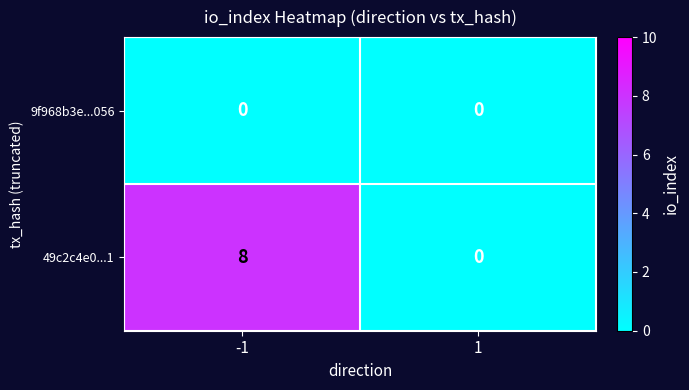

Reading left to right, what are all the values shown in this chart?

9f968b3e...056: 0	0
49c2c4e0...1: 8	0